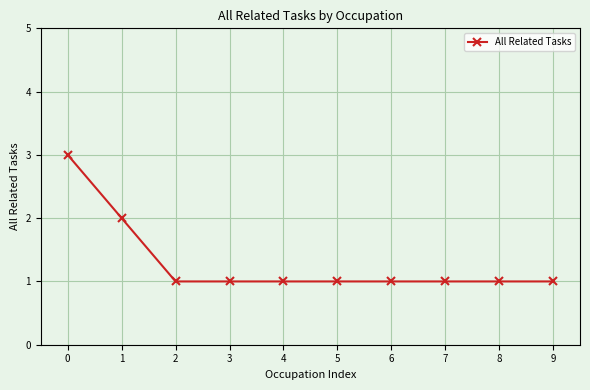

Reading left to right, list all the values displayed in this chart.

0=3	1=2	2=1	3=1	4=1	5=1	6=1	7=1	8=1	9=1